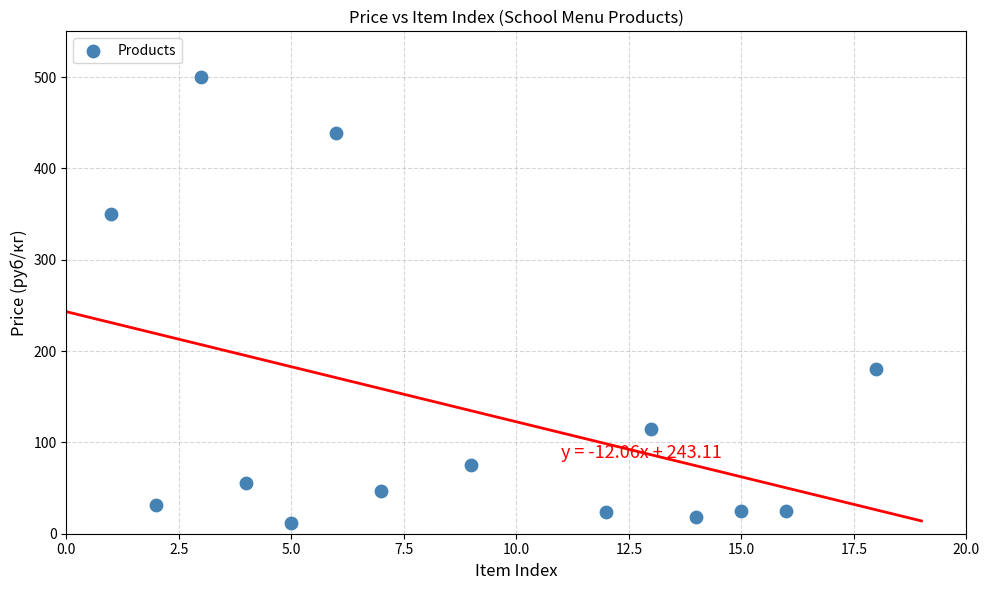

What Y value in the scatter plot is closest to 256?

180.0